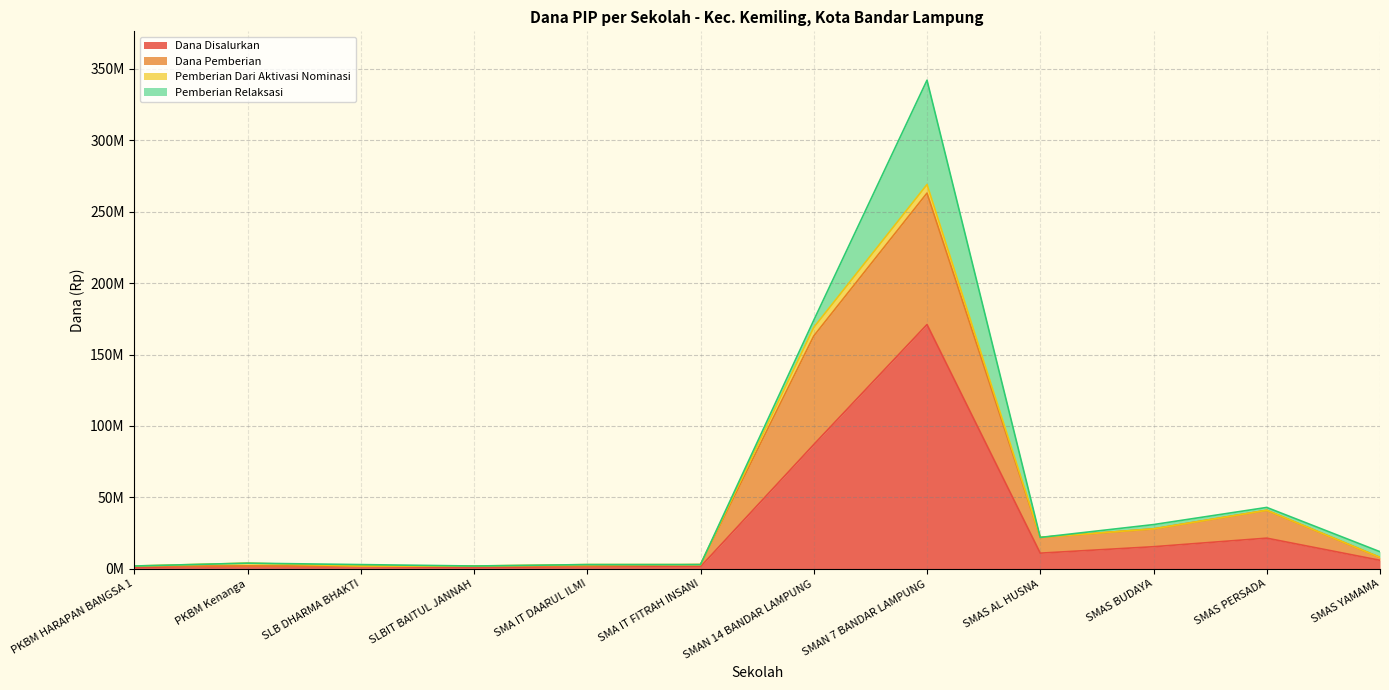

Which category has the lowest value across all series?

PKBM HARAPAN BANGSA 1